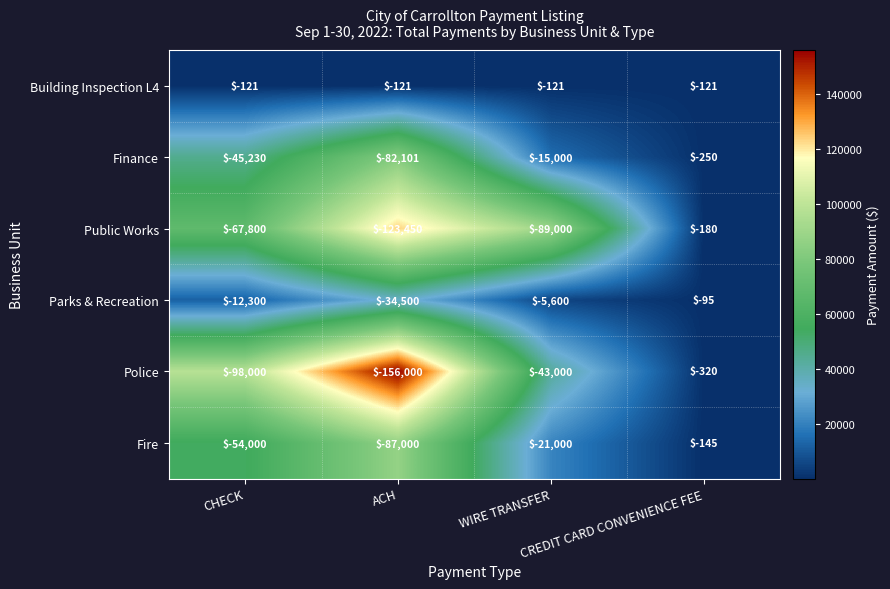

Count the Parks & Recreation values in the range -12300 to -95.

3